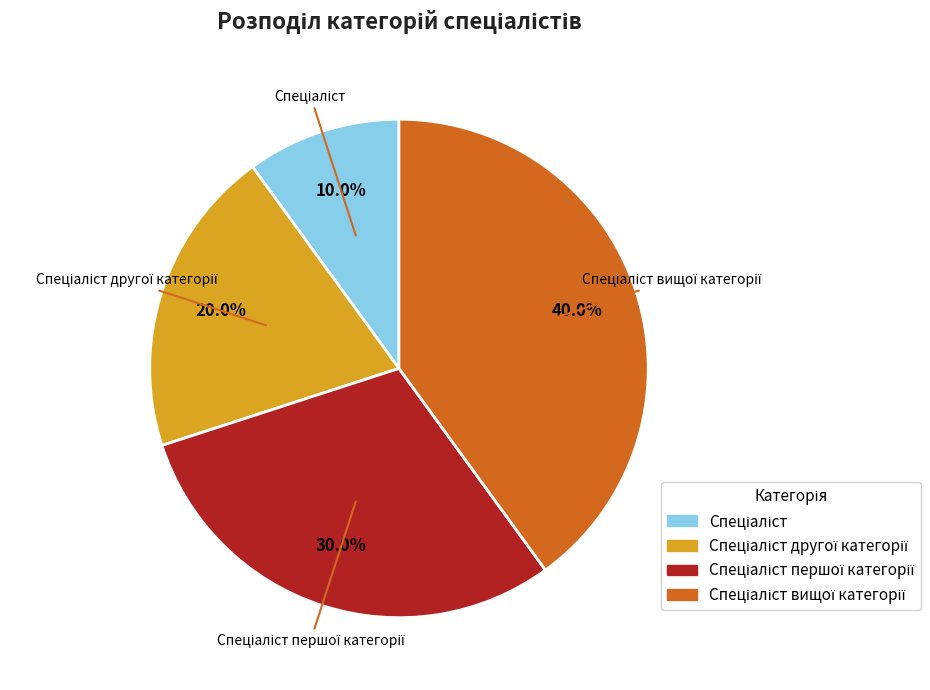

Is there a majority slice in this chart?

No